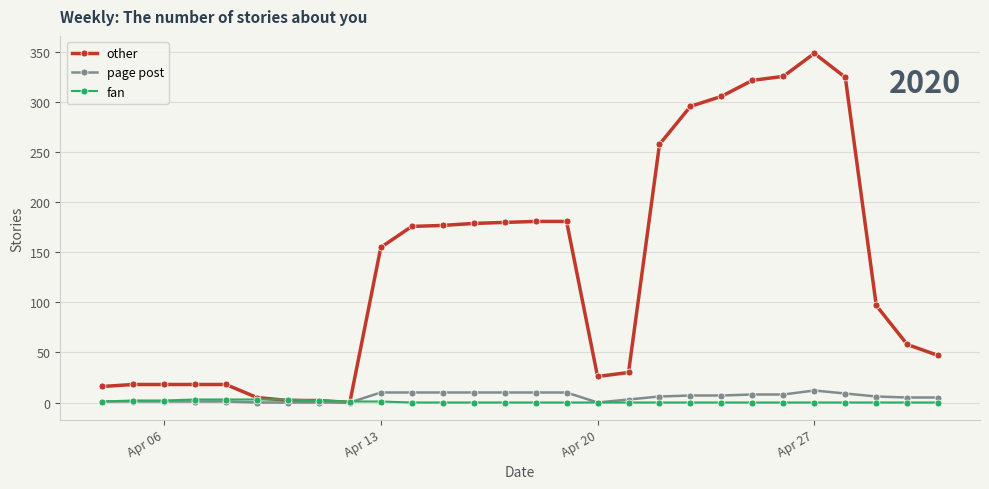

Which series has the largest total across all categories?

other